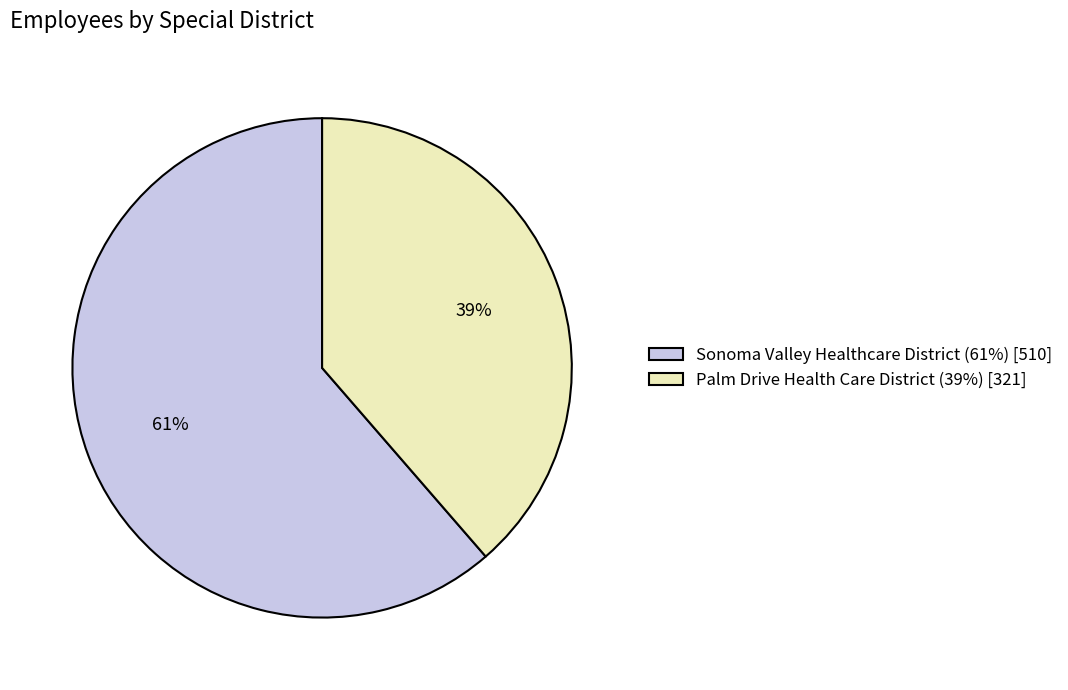

Between Palm Drive Health Care District and Sonoma Valley Healthcare District, which is larger?

Sonoma Valley Healthcare District